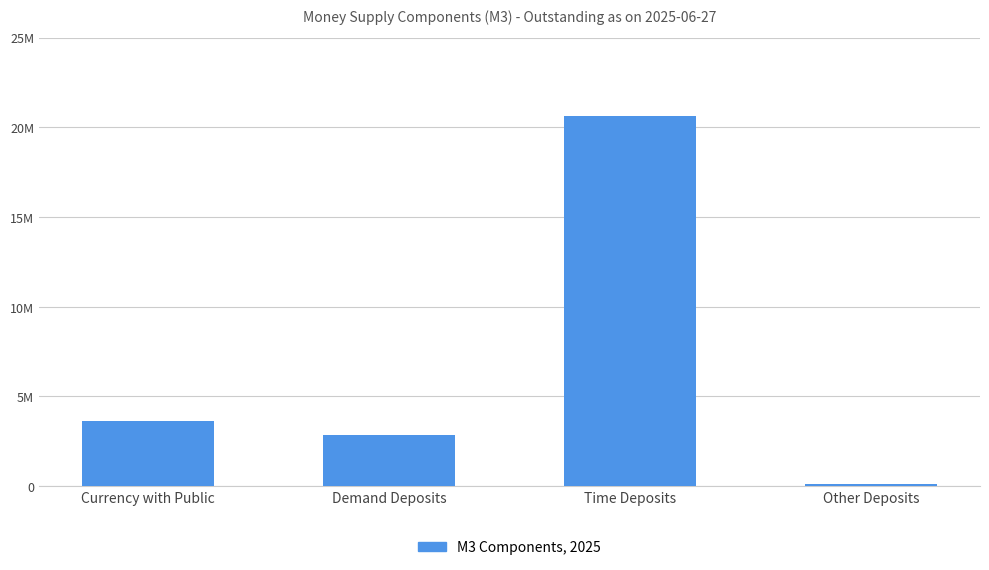

Are the bars grouped side by side (vs. stacked)?

No